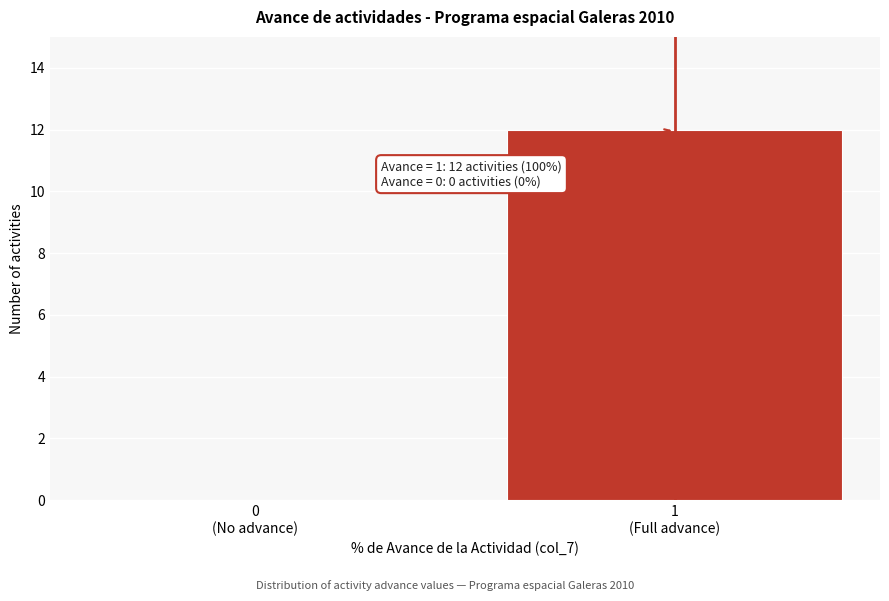

What is the sum of all values?

12